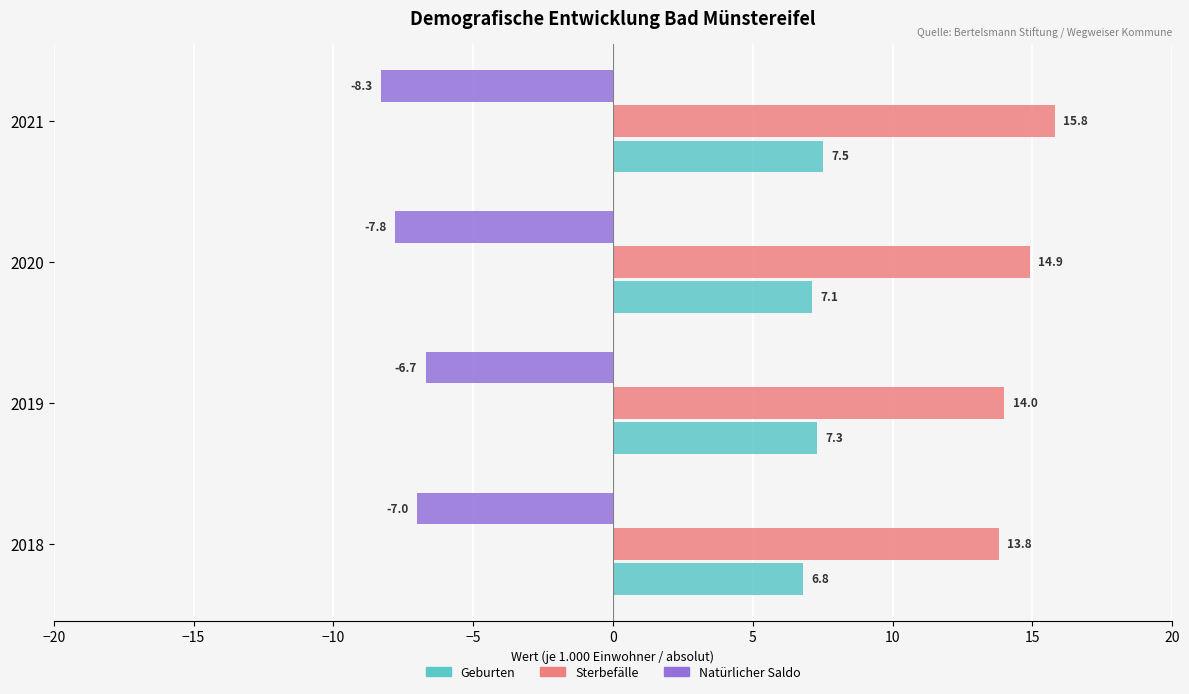

Rank the series by their maximum value, from highest to lowest.

Sterbefälle, Geburten, Natürlicher Saldo